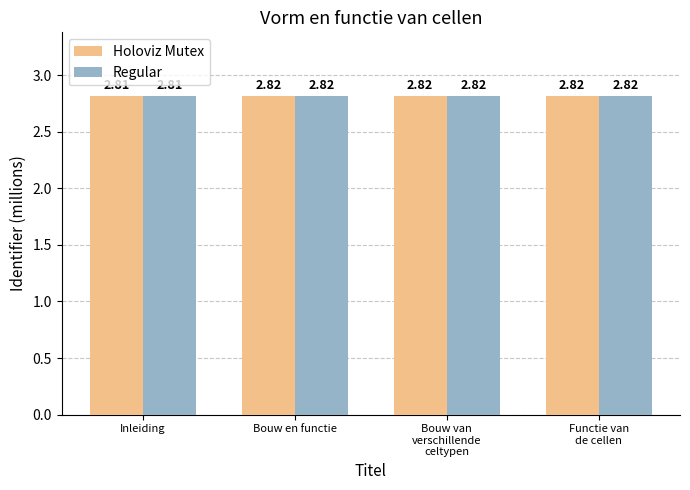

At which label is Holoviz Mutex closest to 2?

Inleiding